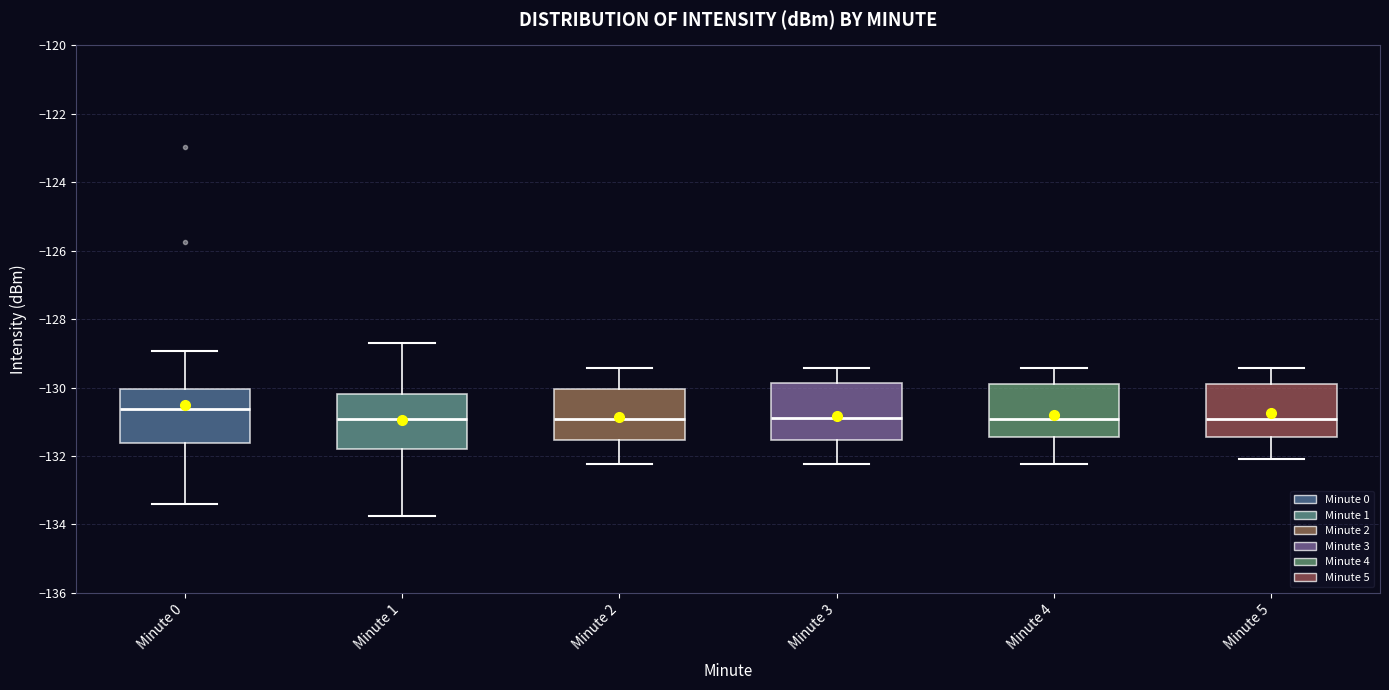

Reading left to right, transcribe this box plot: for each box, give where its median line is, the range the box spans, and where its two whiskers end, as read against the y-axis. The values are not printed on the chart, so give them approximately, as read against the axis.

Minute 0: median -130.6, box -131.6 to -130.0, whiskers -133.4 to -129.0
Minute 1: median -131.0, box -131.8 to -130.2, whiskers -133.8 to -128.8
Minute 2: median -131.0, box -131.6 to -130.0, whiskers -132.2 to -129.4
Minute 3: median -130.8, box -131.6 to -129.8, whiskers -132.2 to -129.4
Minute 4: median -131.0, box -131.4 to -130.0, whiskers -132.2 to -129.4
Minute 5: median -131.0, box -131.4 to -130.0, whiskers -132.0 to -129.4